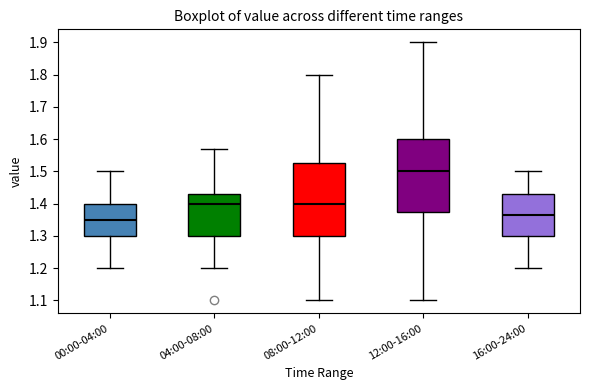

Reading left to right, transcribe this box plot: for each box, give where its median line is, the range the box spans, and where its two whiskers end, as read against the y-axis. The values are not printed on the chart, so give them approximately, as read against the axis.

00:00-04:00: median 1.35, box 1.30 to 1.40, whiskers 1.20 to 1.50
04:00-08:00: median 1.40, box 1.30 to 1.43, whiskers 1.20 to 1.57
08:00-12:00: median 1.40, box 1.30 to 1.53, whiskers 1.10 to 1.80
12:00-16:00: median 1.50, box 1.38 to 1.60, whiskers 1.10 to 1.90
16:00-24:00: median 1.37, box 1.30 to 1.43, whiskers 1.20 to 1.50